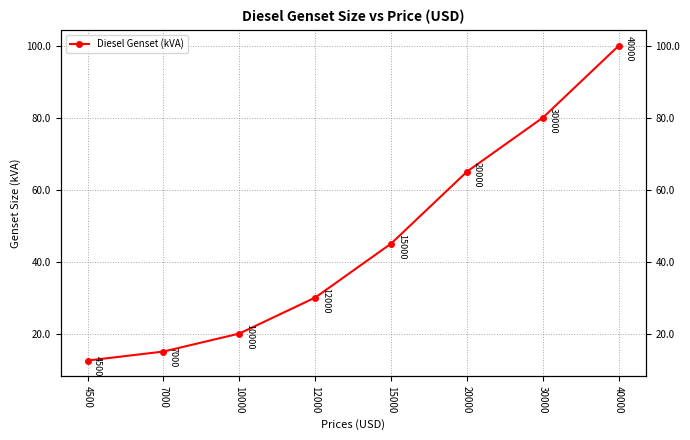

Which category has the lowest value across all series?

4500